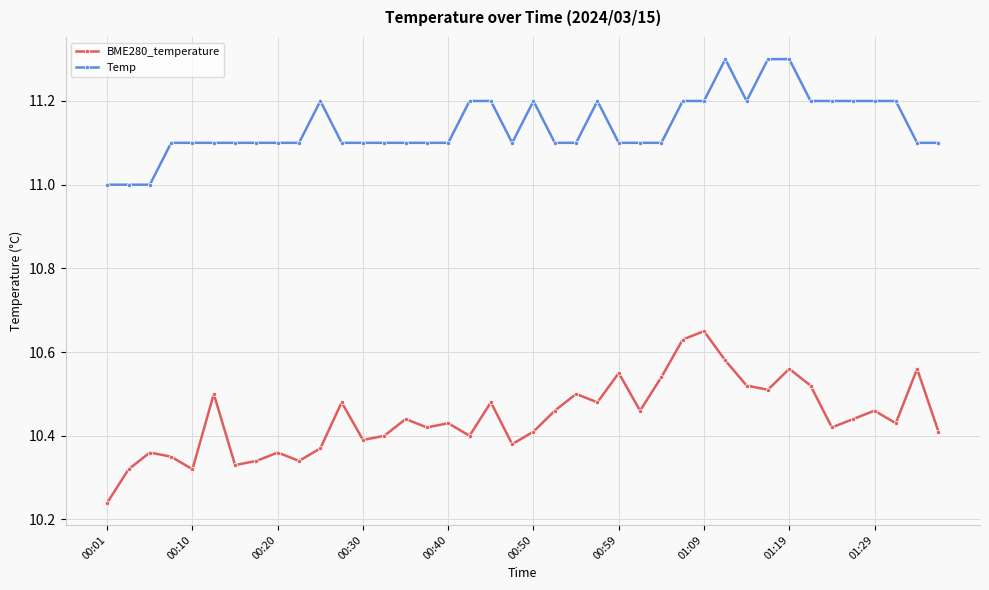

What is the maximum value for Temp?

11.3